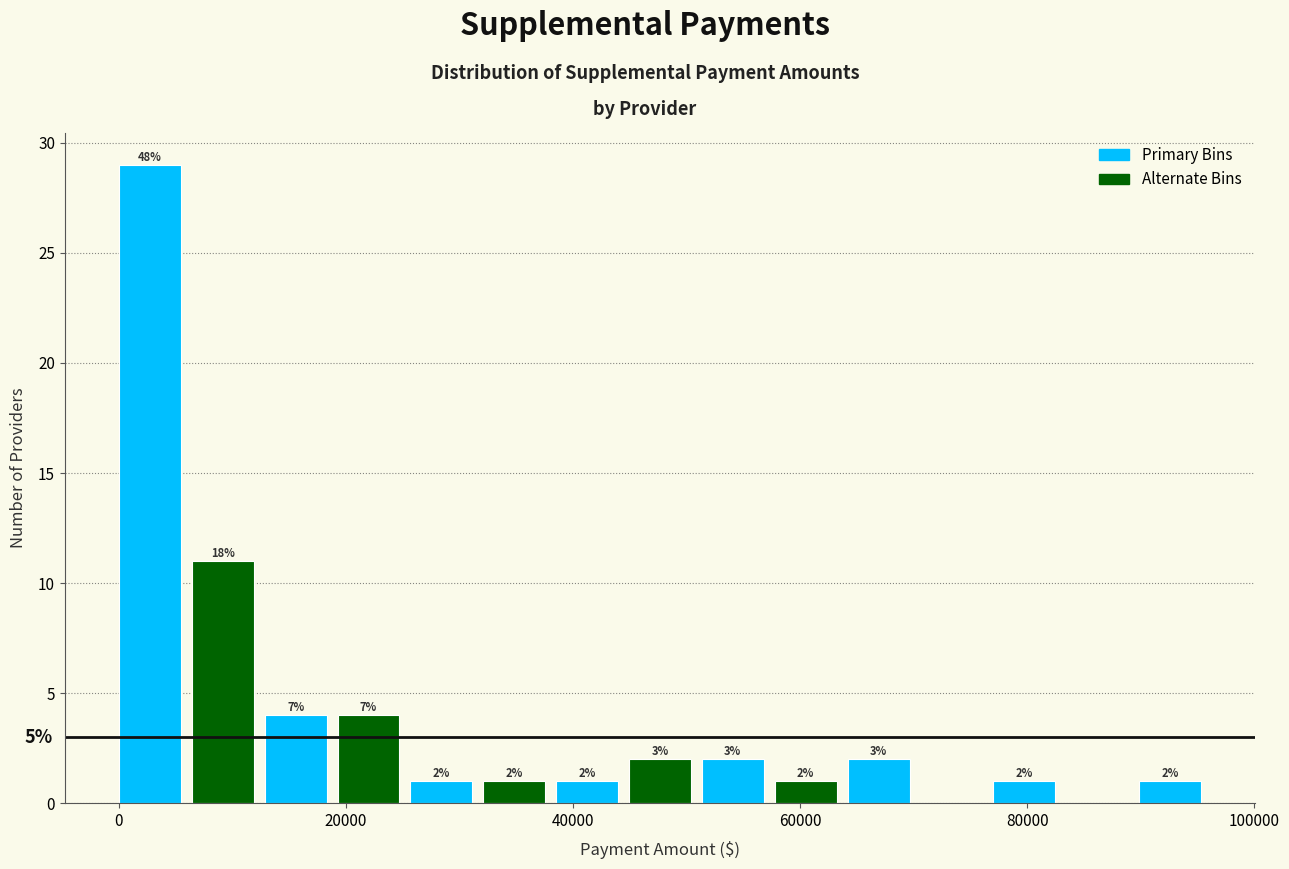

Read against the x-axis, roughly where is the centre of the tallest bar?

2000